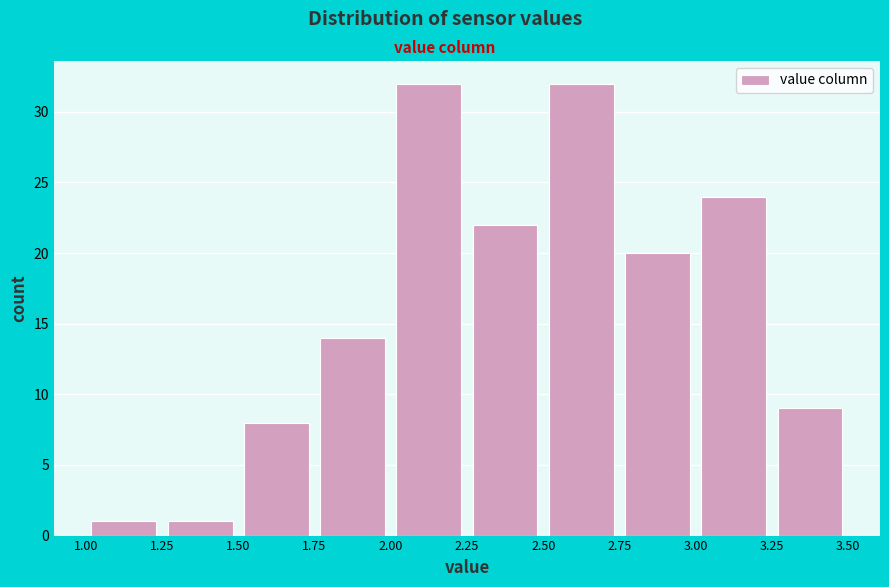

How tall is the bar that spans 2.00 to 2.25 on the x-axis? The values are not printed on the chart, so give them approximately, as read against the axis.

32